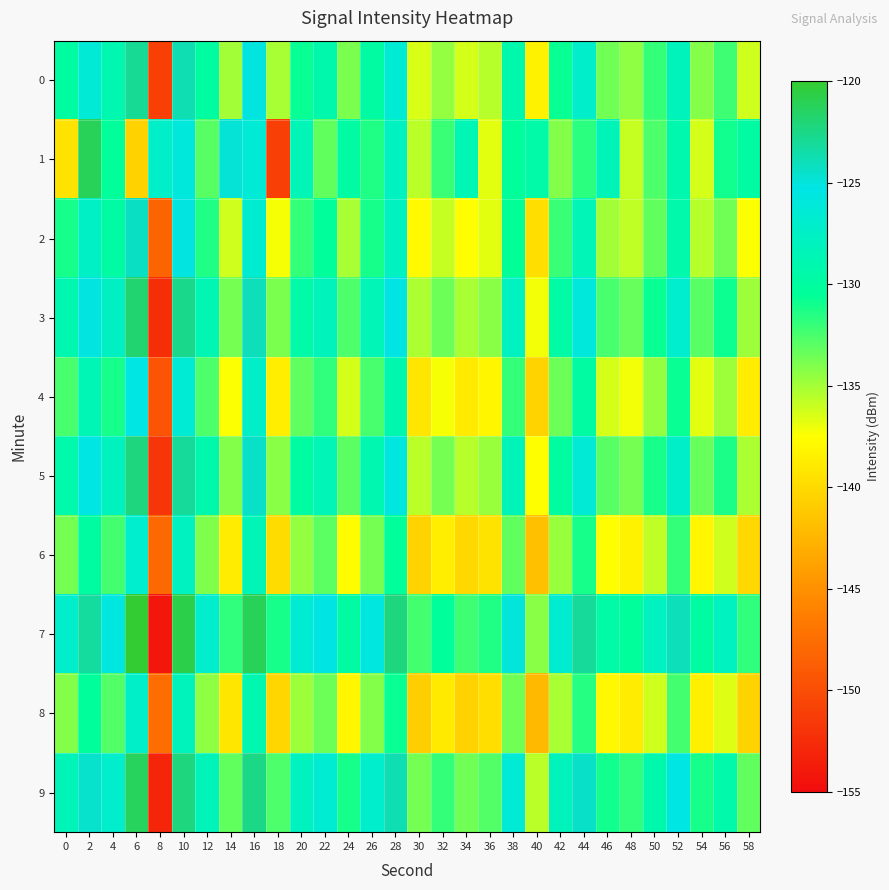

What is the greatest value displayed?

-119.9